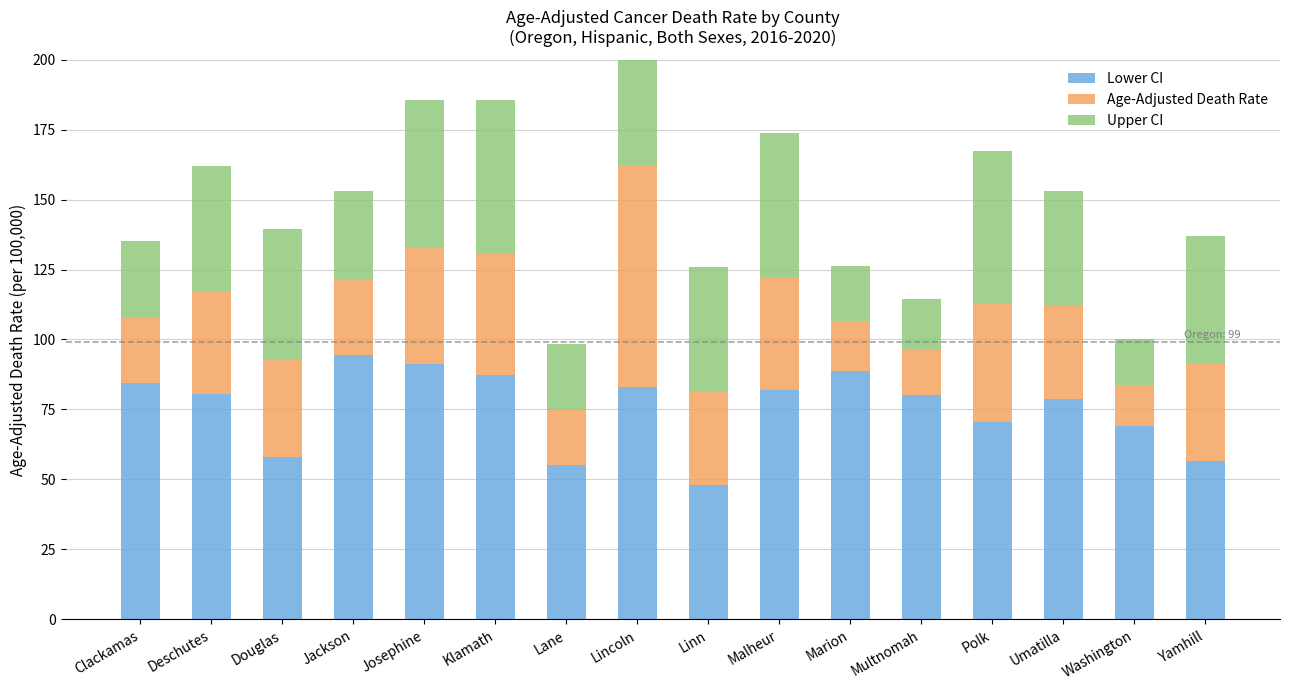

Which series has the widest spread of values?

Upper CI